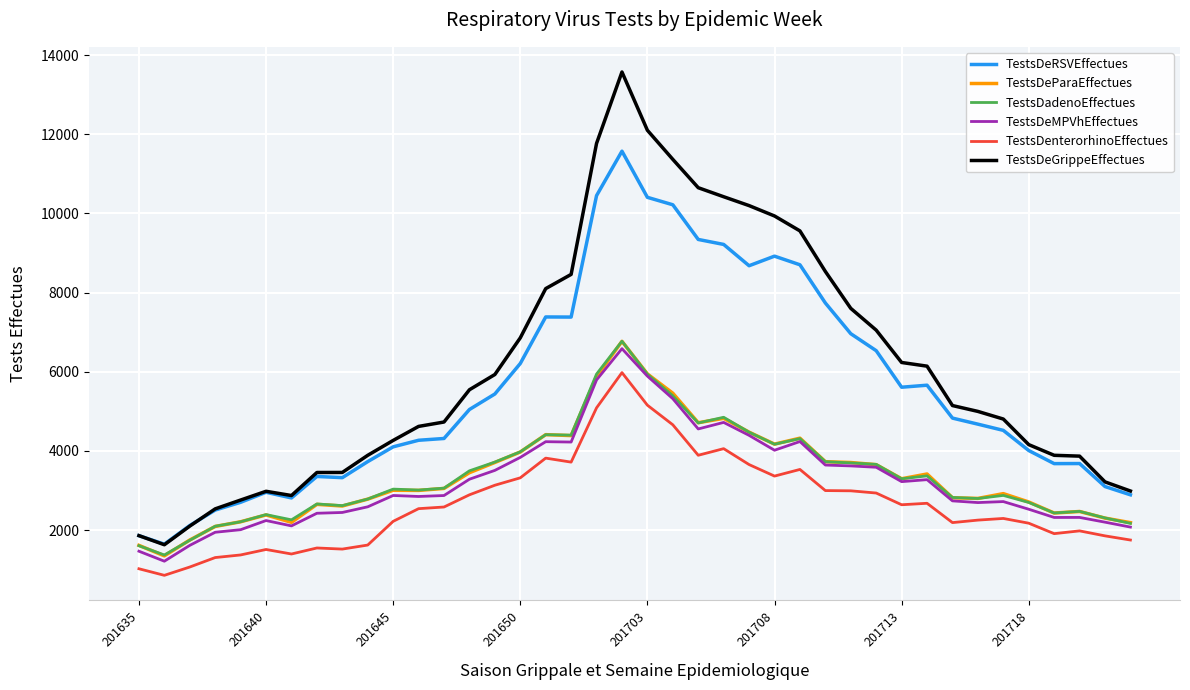

What is the greatest value displayed?

13574